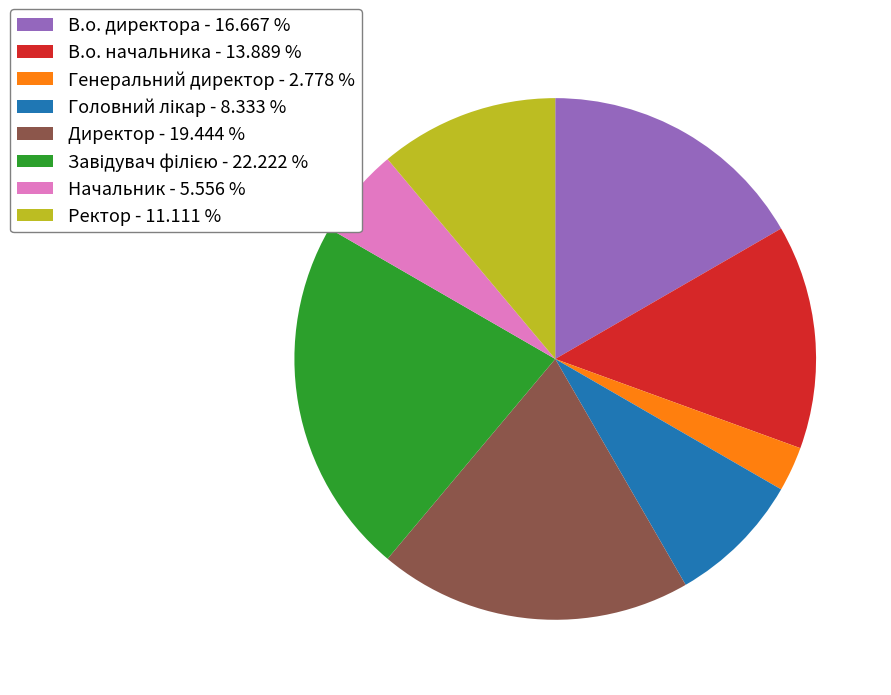

Is there any slice that represents more than half of the pie?

No